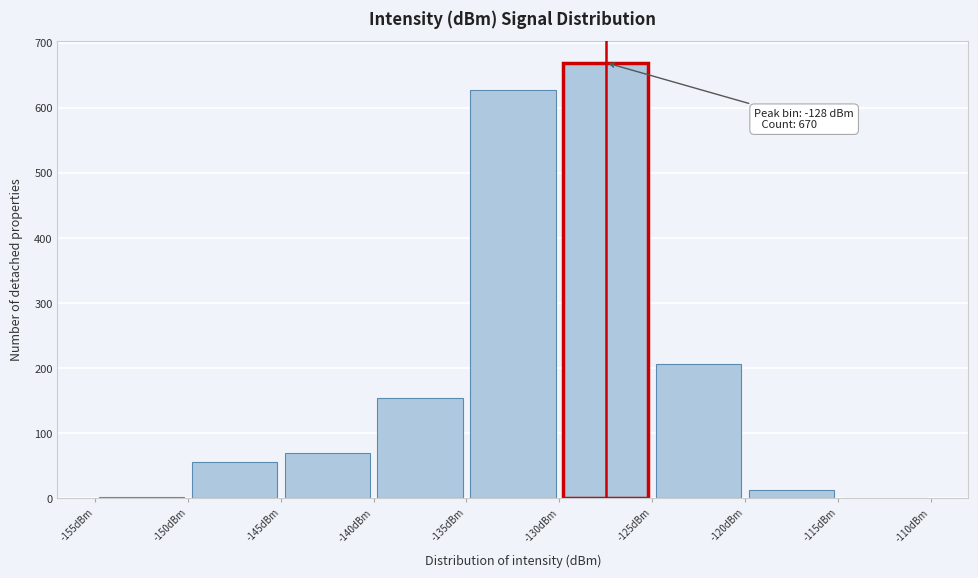

Which range on the x-axis has the tallest bar?

-130 to -125